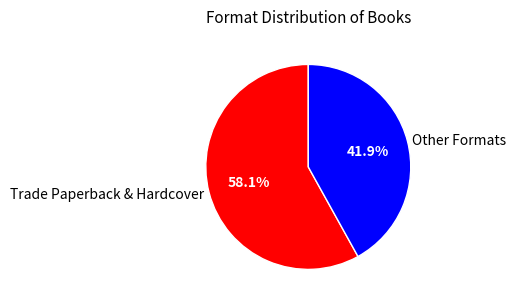

Rank the categories by value from lowest to highest.

Other Formats, Trade Paperback & Hardcover